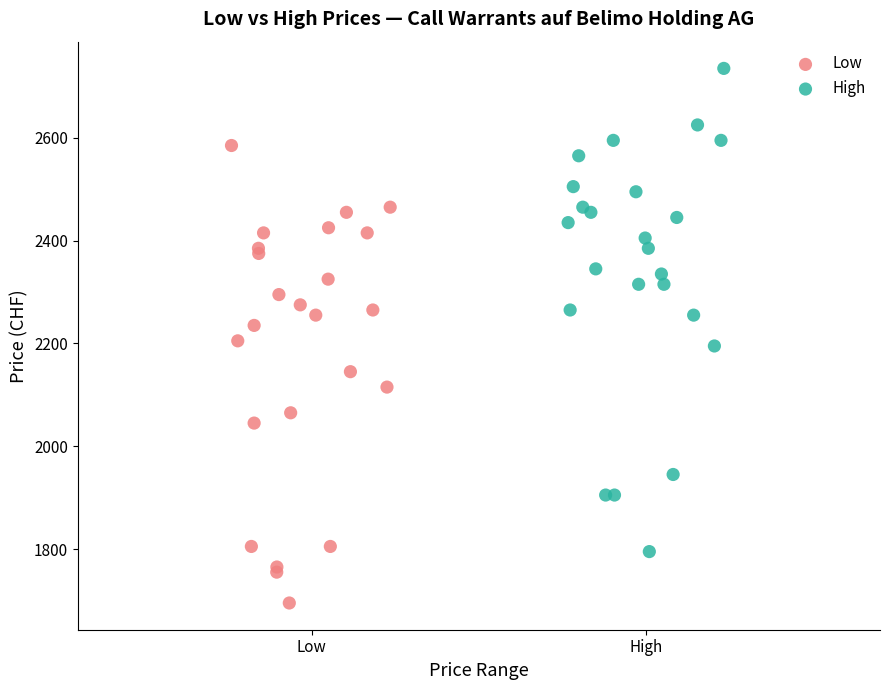

Which series reaches the maximum Y coordinate?

High